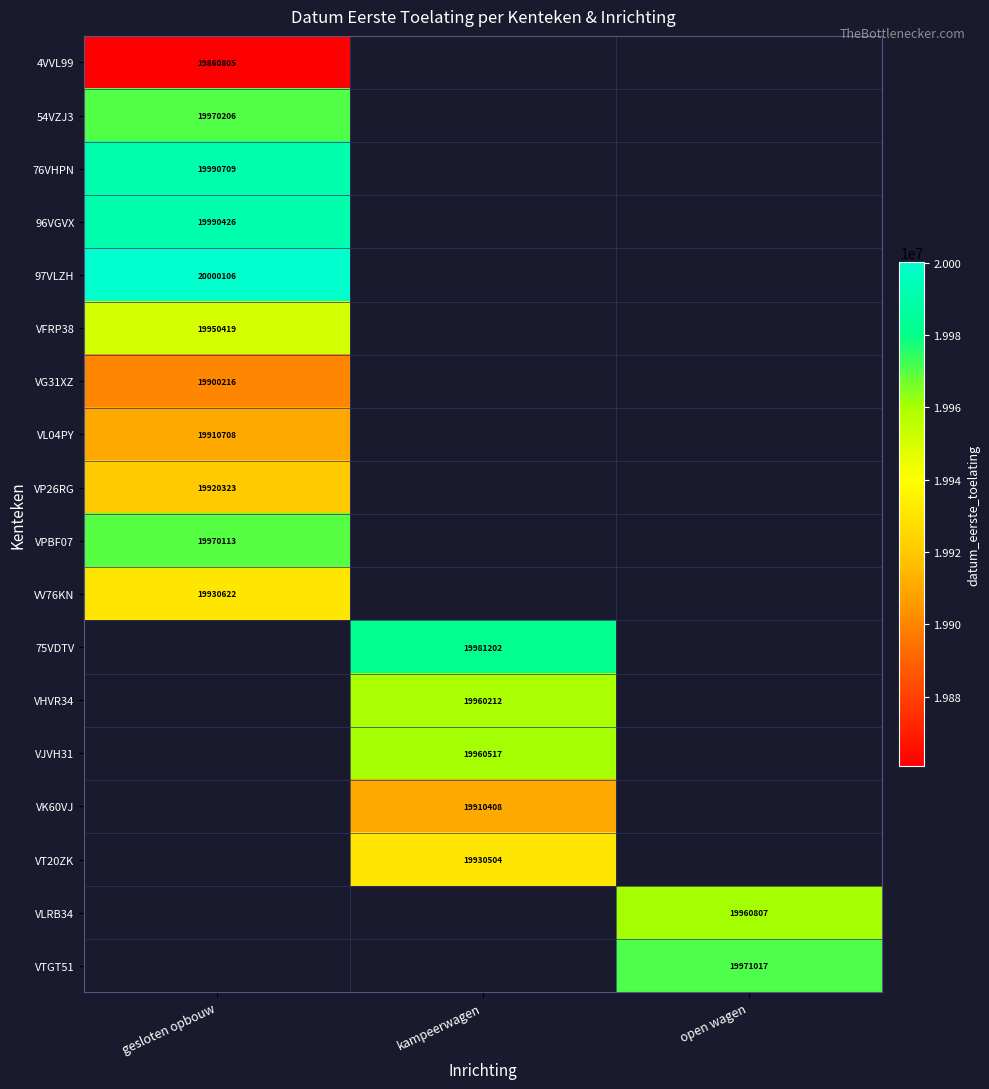

Is it true that VJVH31 equals 19960517 at kampeerwagen?

True